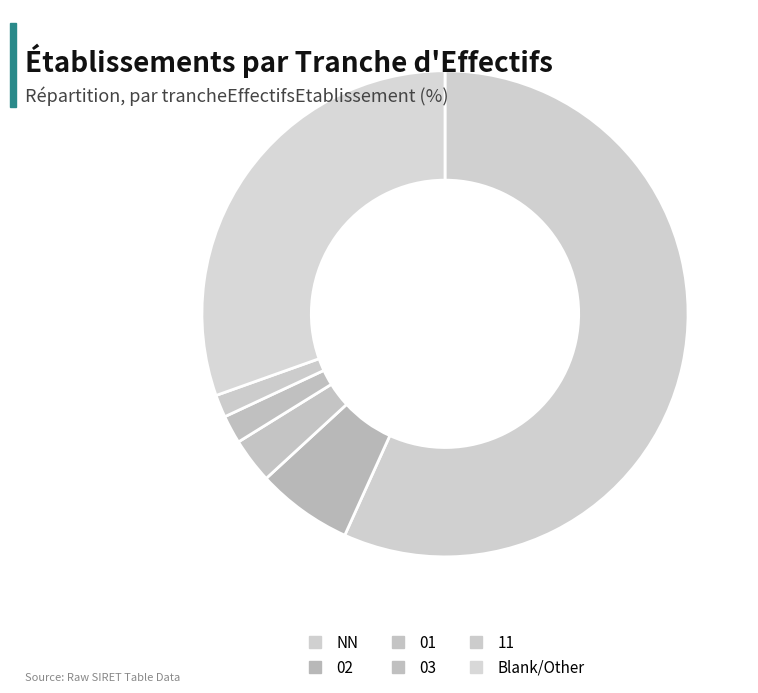

Count the number of slices in the pie.

6